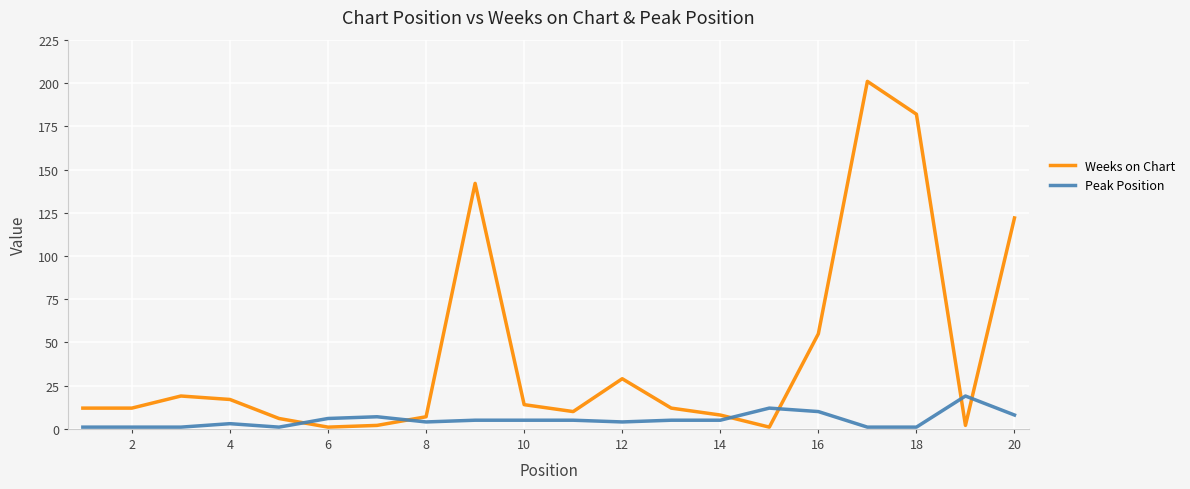

What is the difference between the maximum and minimum values in the Weeks on Chart series?

200